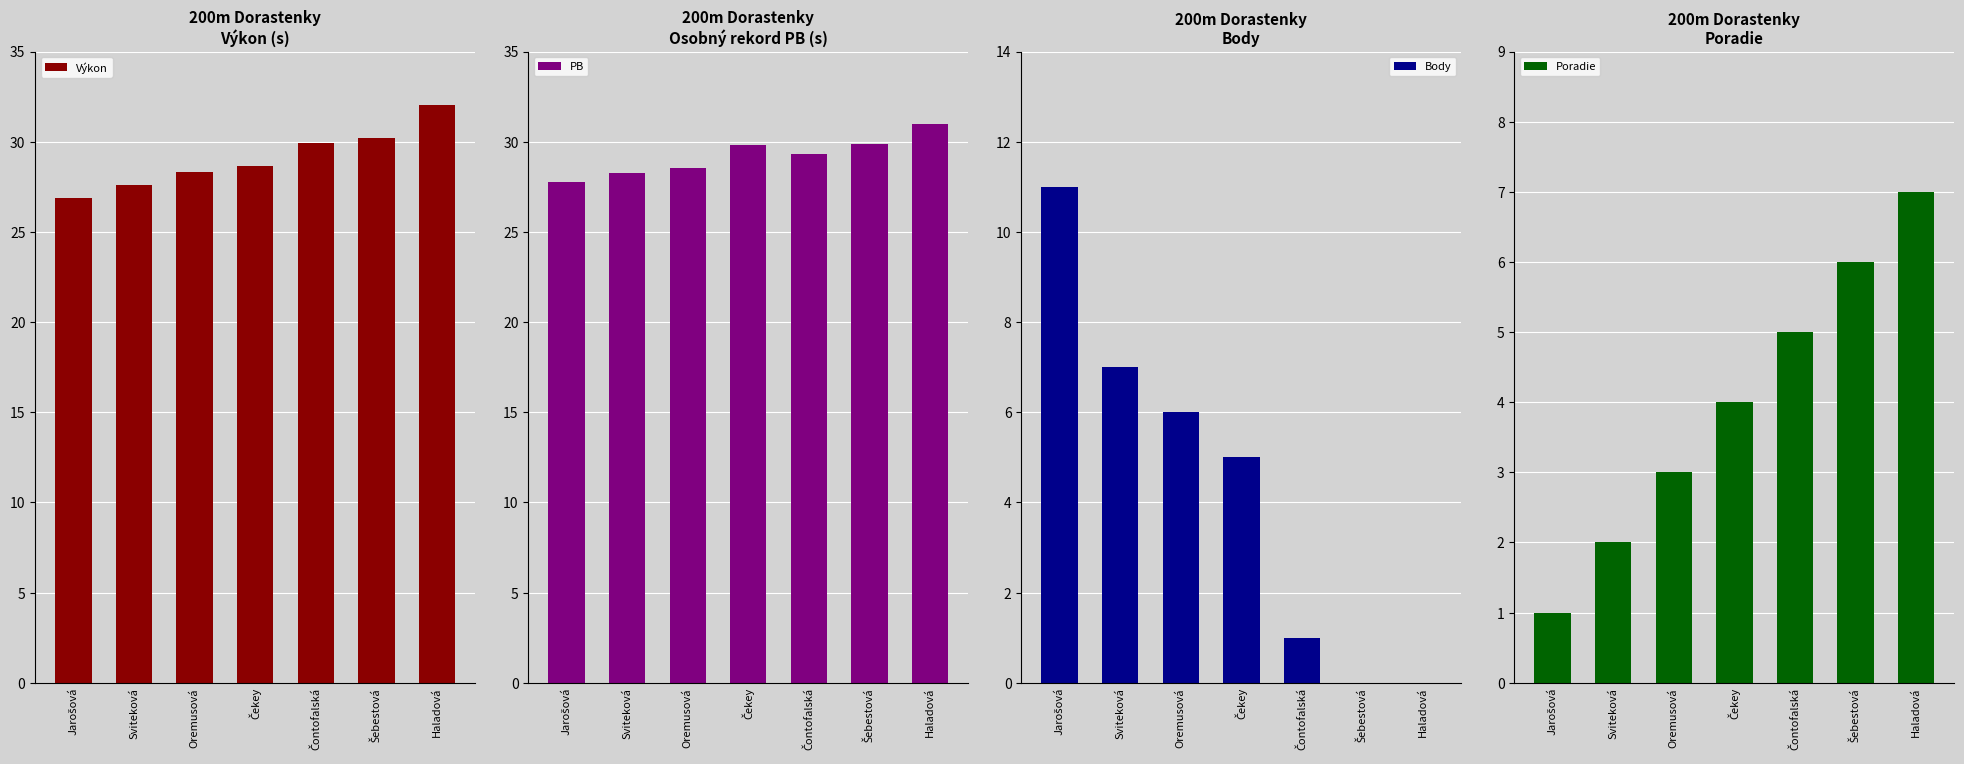

The value of PB at Jarošová is 39.4. True or false?

False